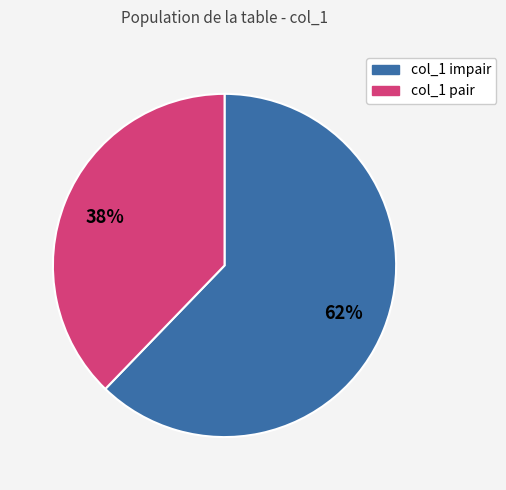

How many slices are in this pie chart?

2